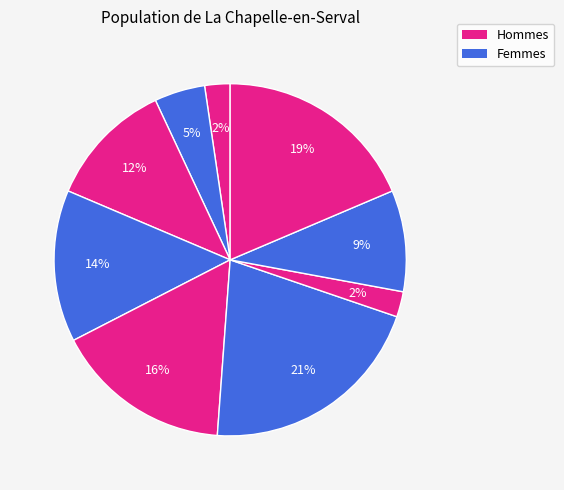

How many segments does this pie chart have?

9